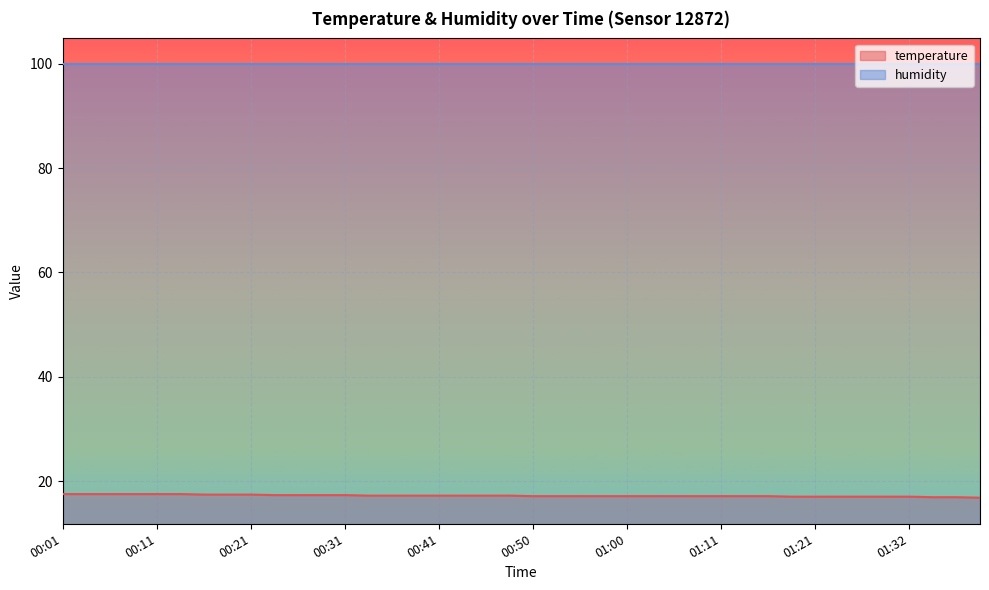

Does the chart display data point markers on the line(s)?

No